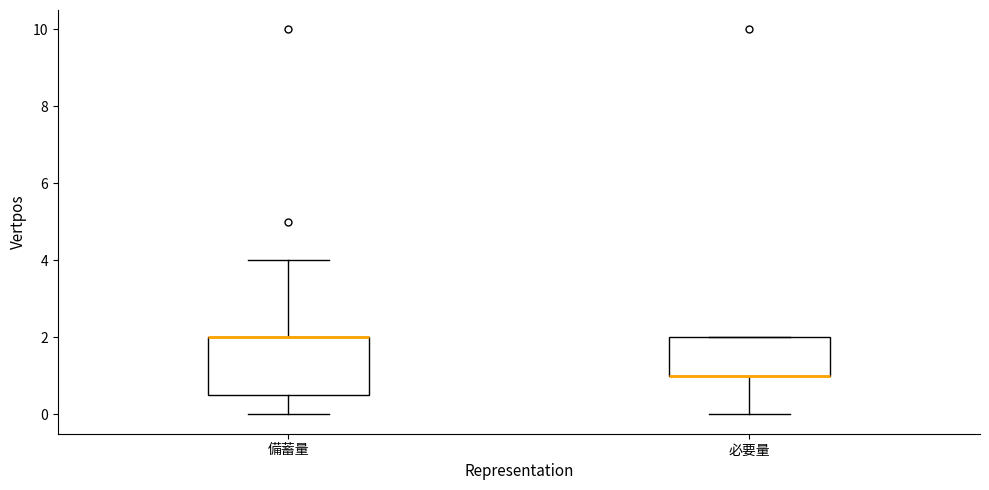

Reading left to right, read every box against the y-axis: the position of its median line, the range the box covers, and the ends of its whiskers. The values are not printed on the chart, so give them approximately, as read against the axis.

備蓄量: median 2.0 (drawn on the box's upper edge), box 0.6 to 2.0, whiskers 0.0 to 4.0
必要量: median 1.0 (drawn on the box's lower edge), box 1.0 to 2.0, whiskers 0.0 to 2.0